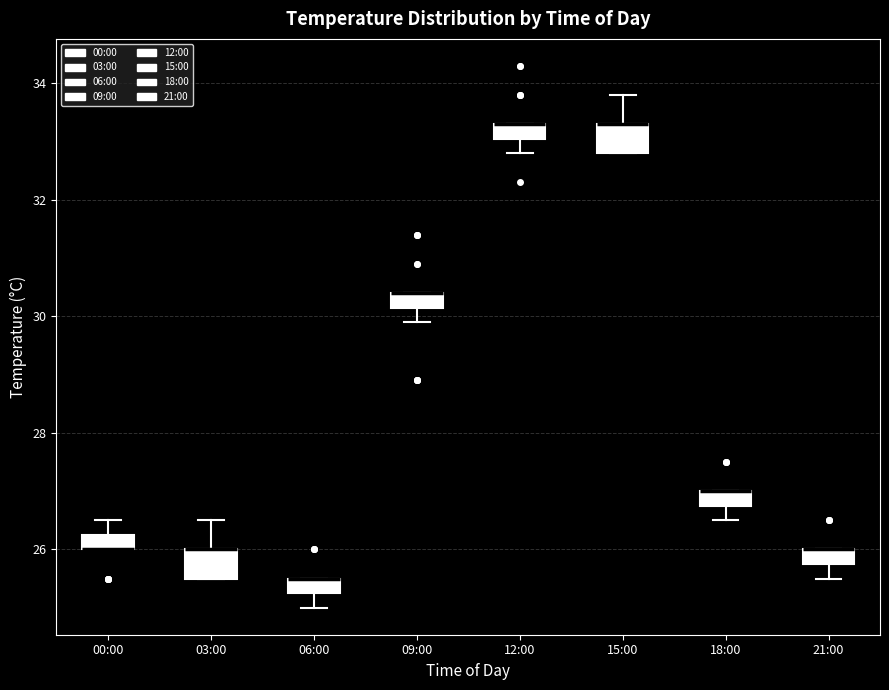

Where is the lower edge of the box for 06:00 on the y-axis? The values are not printed on the chart, so give them approximately, as read against the axis.

25.2